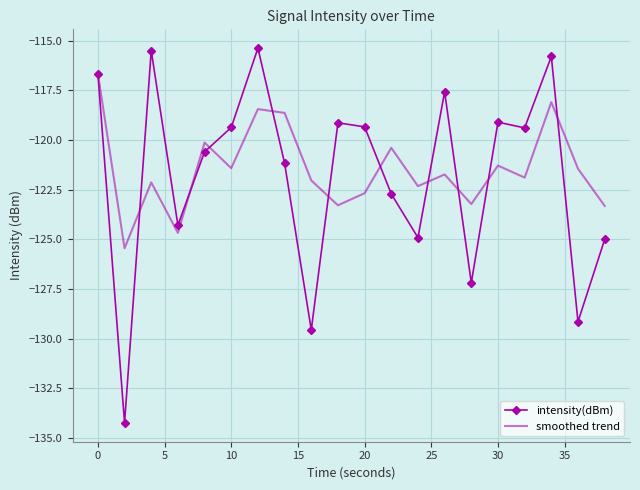

Rank the series by their maximum value, from lowest to highest.

smoothed trend, intensity(dBm)